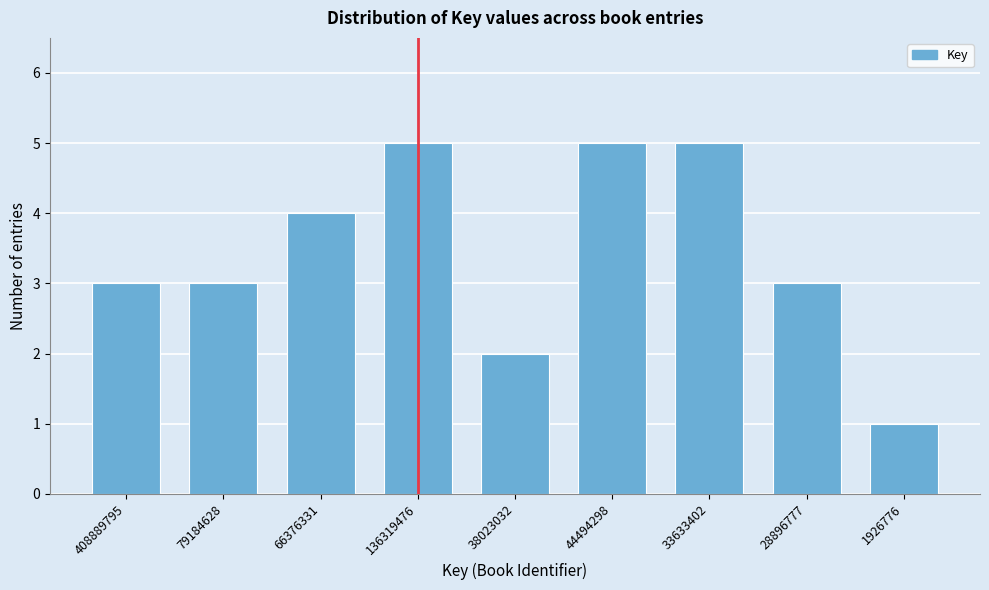

Reading left to right, extract all data points from this chart.

408889795=3	79184628=3	66376331=4	136319476=5	38023032=2	44494298=5	33633402=5	28896777=3	1926776=1